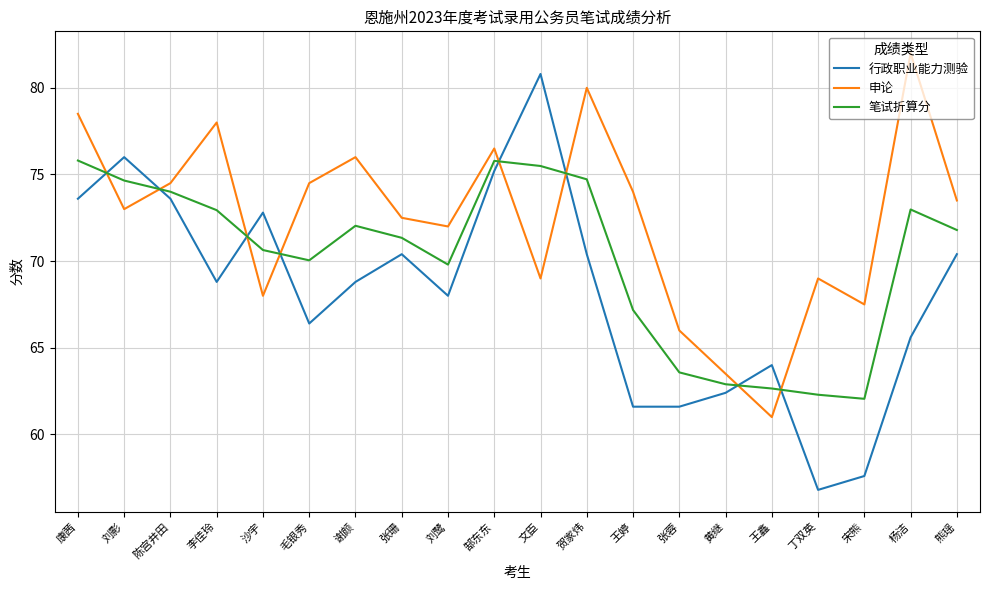

How many lines are shown in the chart?

3